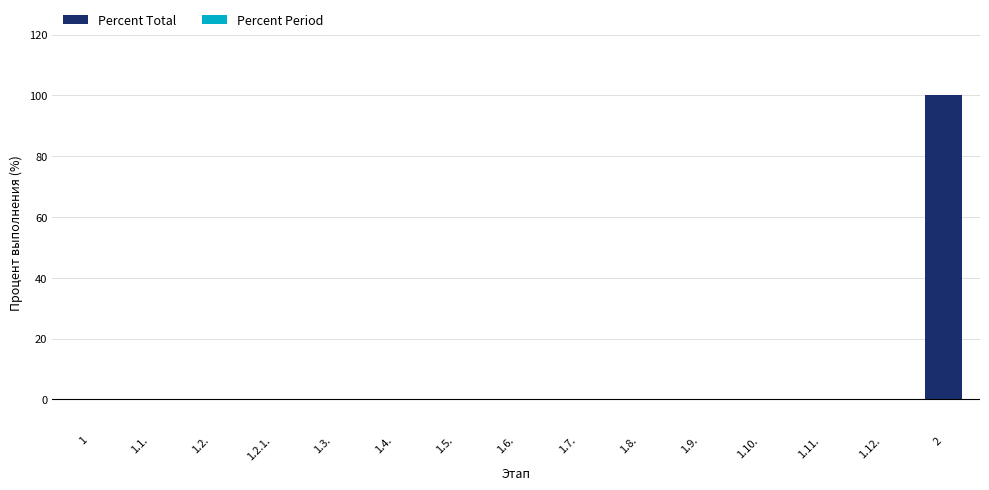

Which category has the highest value across all series?

2